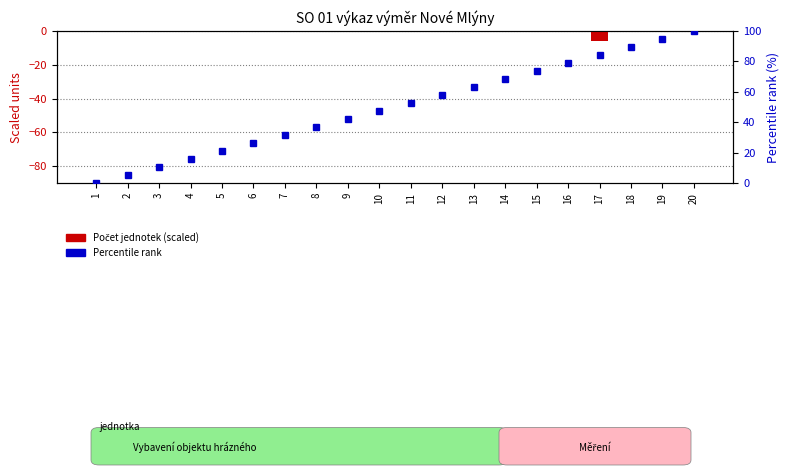

What is the greatest value displayed?

100.0